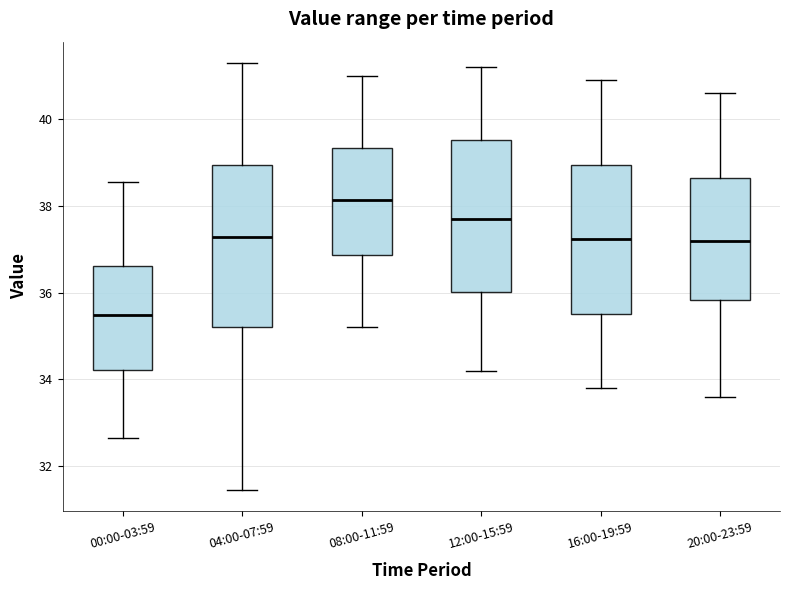

Reading left to right, read every box against the y-axis: the position of its median line, the range the box covers, and the ends of its whiskers. The values are not printed on the chart, so give them approximately, as read against the axis.

00:00-03:59: median 35.4, box 34.2 to 36.6, whiskers 32.6 to 38.6
04:00-07:59: median 37.2, box 35.2 to 39.0, whiskers 31.4 to 41.4
08:00-11:59: median 38.2, box 36.8 to 39.4, whiskers 35.2 to 41.0
12:00-15:59: median 37.8, box 36.0 to 39.6, whiskers 34.2 to 41.2
16:00-19:59: median 37.2, box 35.6 to 39.0, whiskers 33.8 to 41.0
20:00-23:59: median 37.2, box 35.8 to 38.6, whiskers 33.6 to 40.6